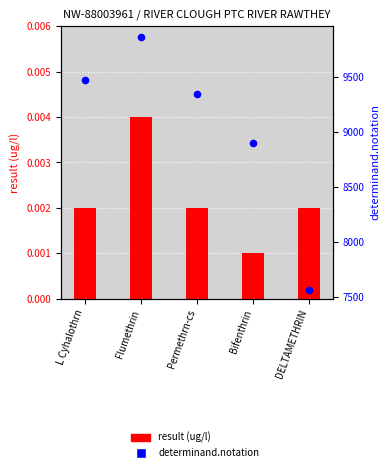

At how many categories does at least one series exceed 1332?

5